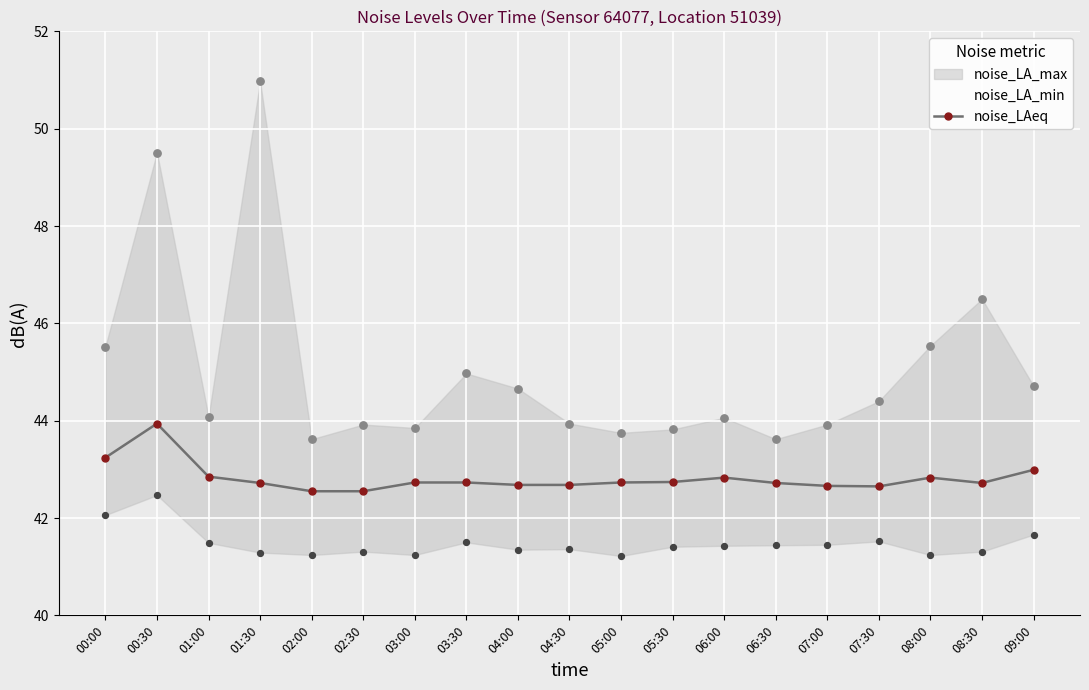

Which has a higher value, 06:00 or 02:00?

06:00